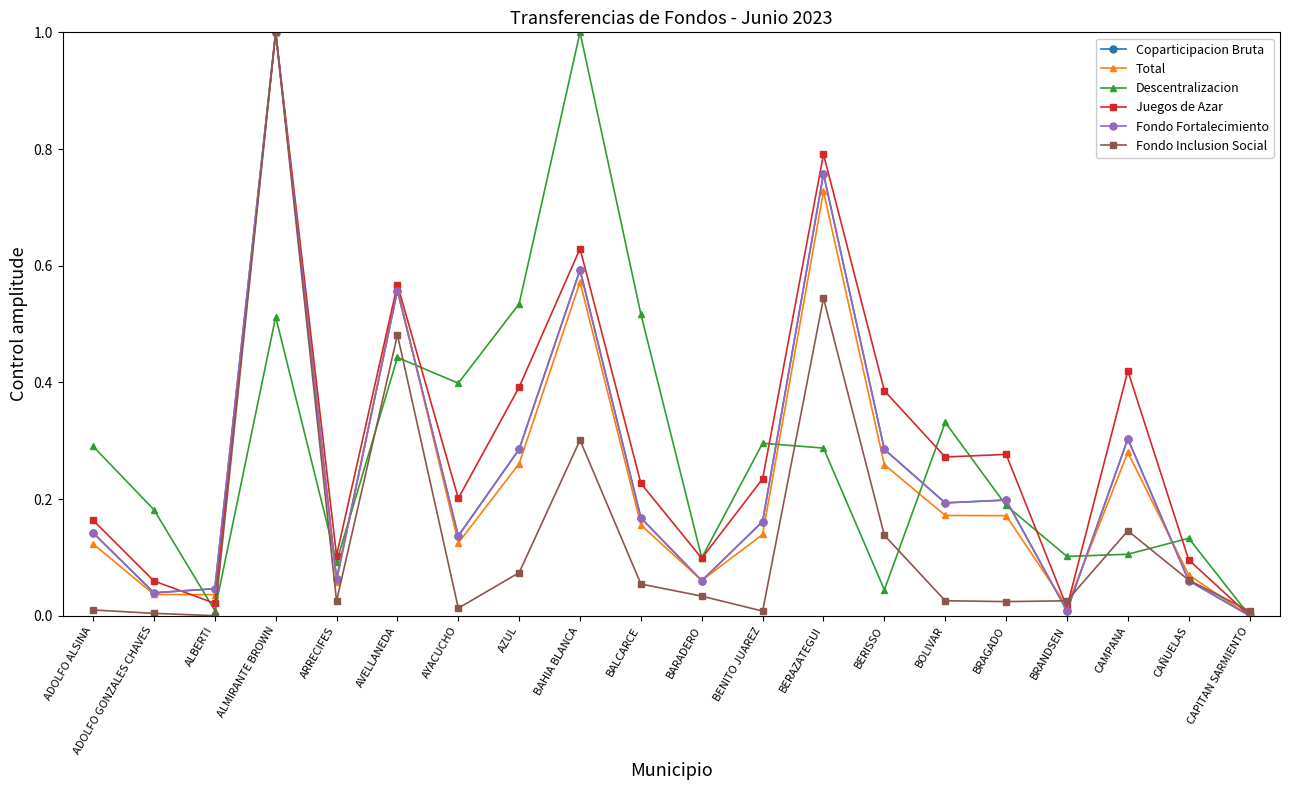

The Total series shows 0.1 at ALBERTI. True or false?

False